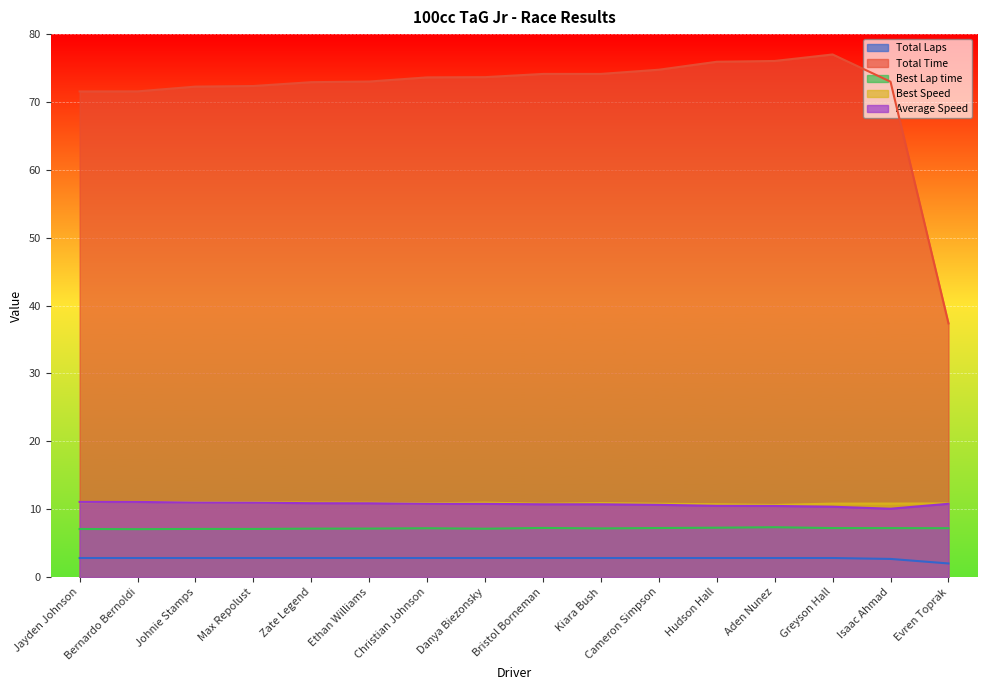

Reading right to left, transcribe all the data shown in this chart.

Total Laps: 2.0	2.7	2.8	2.8	2.8	2.8	2.8	2.8	2.8	2.8	2.8	2.8	2.8	2.8	2.8	2.8
Total Time: 37.4	73.0	77.0	76.0	75.9	74.8	74.1	74.1	73.7	73.6	73.0	72.9	72.4	72.3	71.6	71.6
Best Lap time: 7.2	7.2	7.2	7.3	7.3	7.2	7.2	7.2	7.1	7.2	7.1	7.1	7.1	7.1	7.1	7.1
Best Speed: 10.8	10.8	10.8	10.6	10.7	10.8	10.9	10.8	11.0	10.9	10.9	11.0	11.0	11.0	11.1	11.0
Average Speed: 10.8	10.1	10.4	10.5	10.5	10.6	10.7	10.7	10.8	10.8	10.9	10.9	11.0	11.0	11.1	11.1